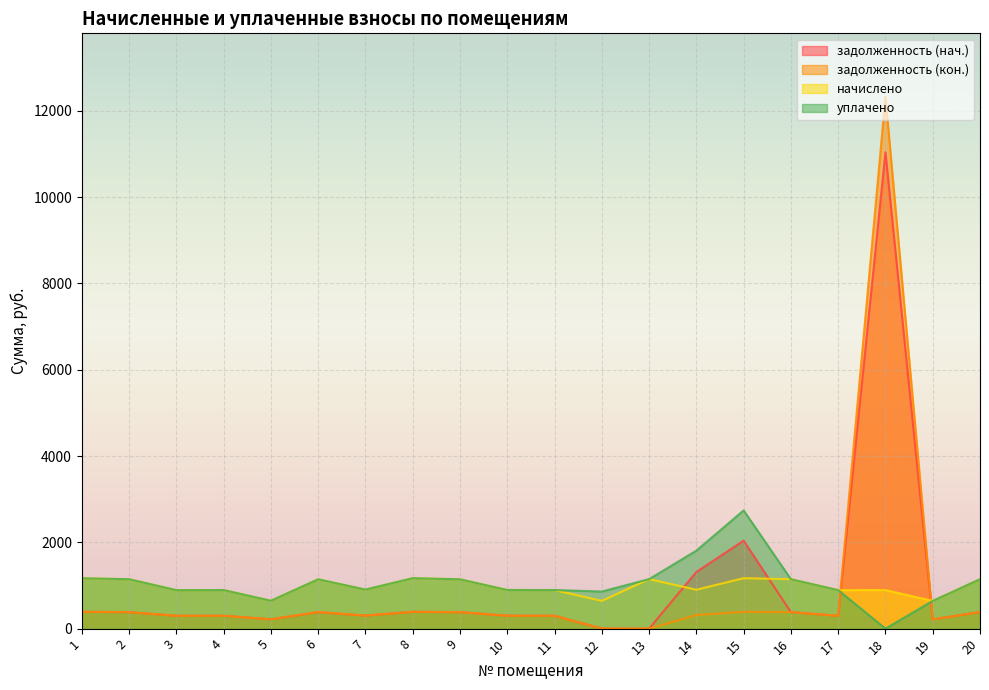

What is the difference between the задолженность (кон.) values at 4 and 17?

0.6